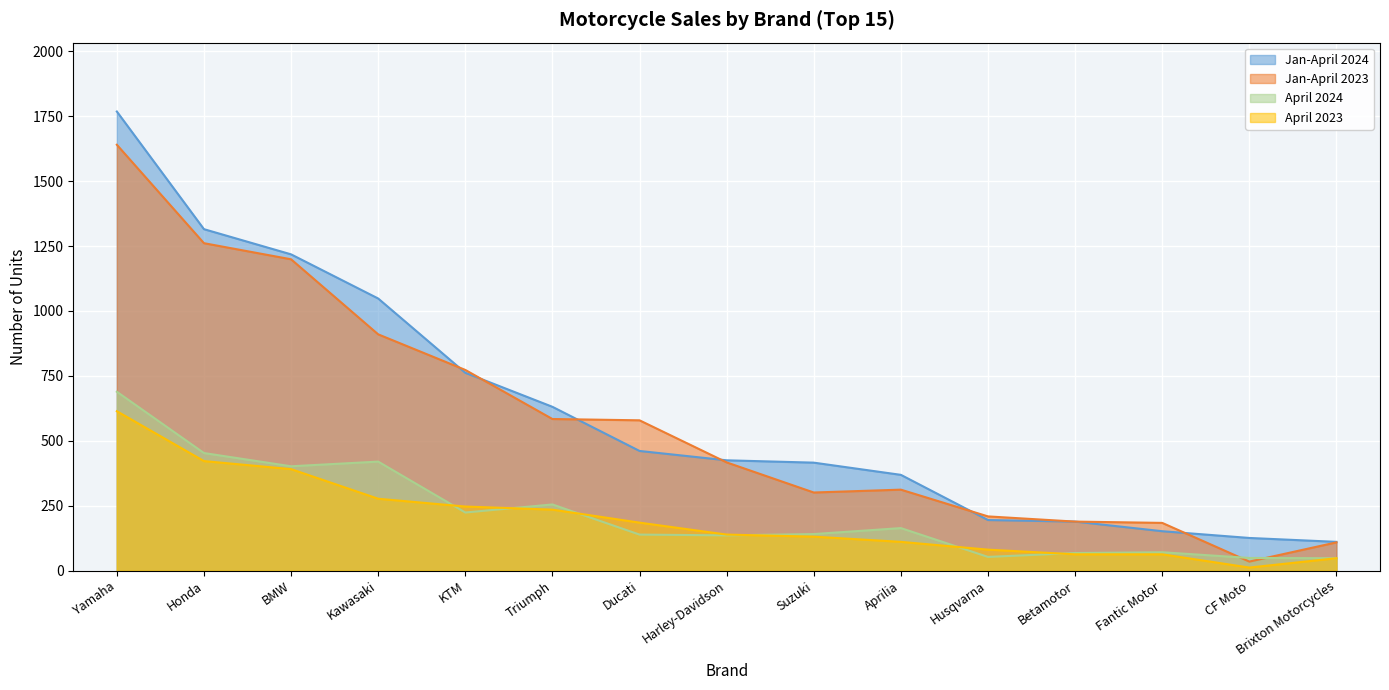

What are all the series names shown in the legend?

Jan-April 2024, Jan-April 2023, April 2024, April 2023